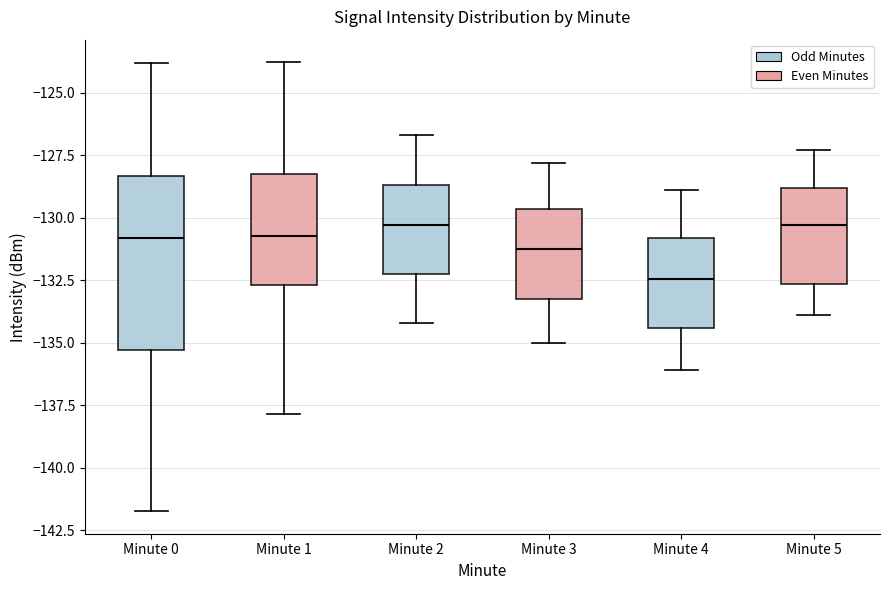

Where does the lower whisker of the box for Minute 0 end on the y-axis? The values are not printed on the chart, so give them approximately, as read against the axis.

-141.5